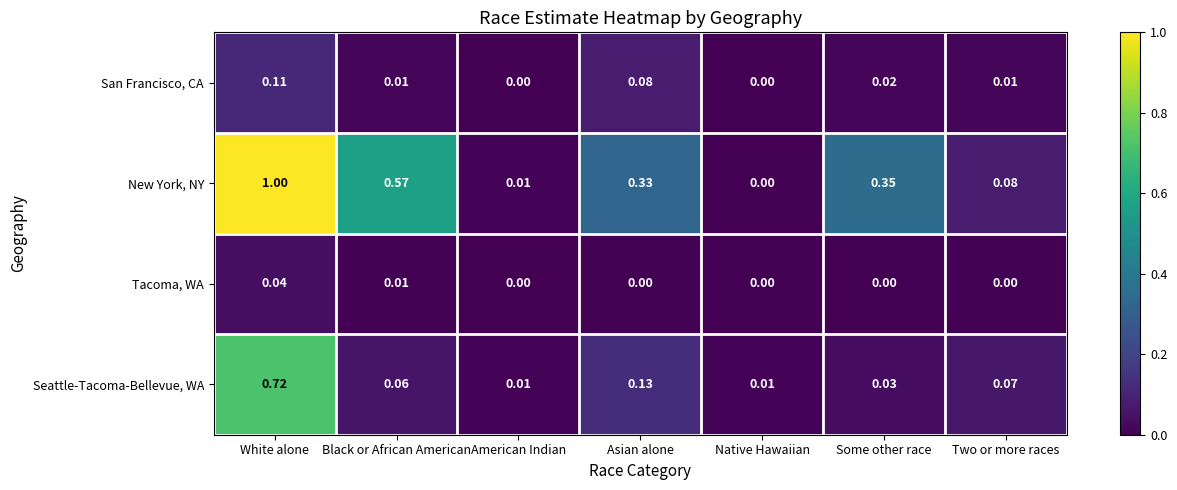

Which series has the widest spread of values?

New York, NY